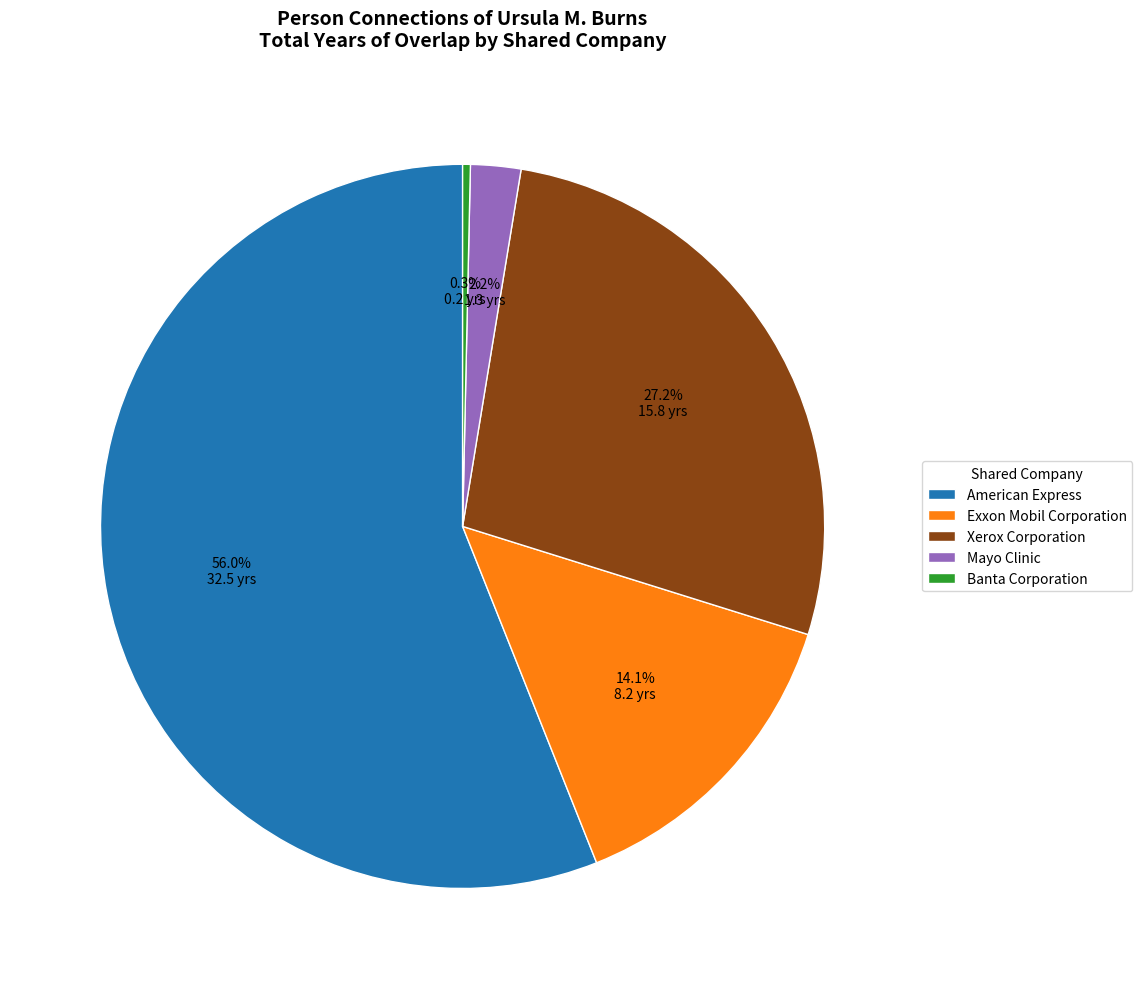

Is Exxon Mobil Corporation the majority of the pie?

No